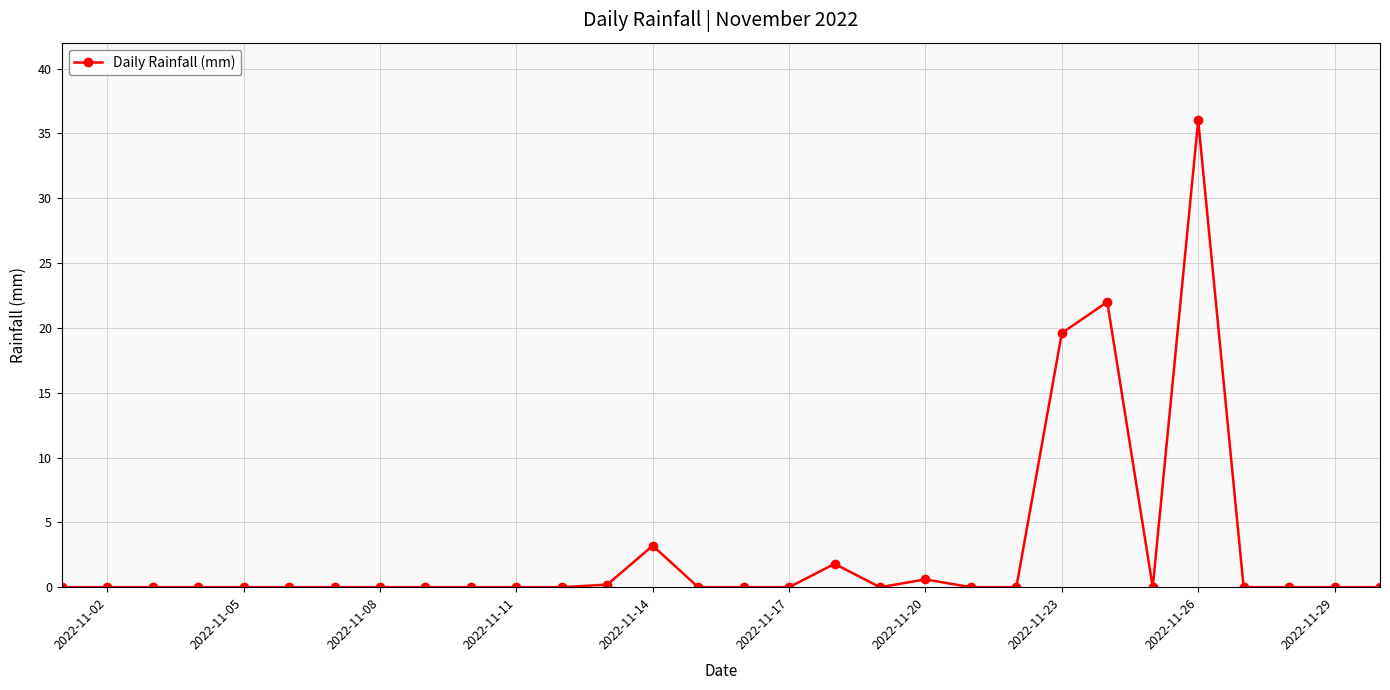

Reading left to right, list all the values displayed in this chart.

0.0	0.0	0.0	0.0	0.0	0.0	0.0	0.0	0.0	0.0	0.0	0.0	0.2	3.2	0.0	0.0	0.0	1.8	0.0	0.6	0.0	0.0	19.6	22.0	0.0	36.0	0.0	0.0	0.0	0.0